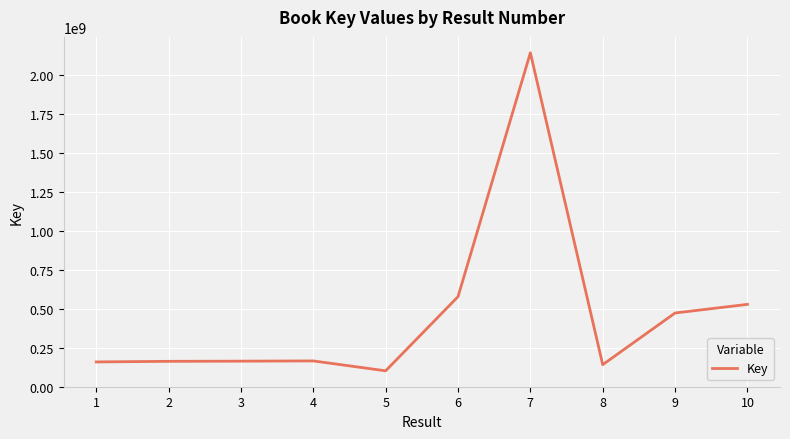

True or false: there are more than 0 points higher than both neighbors.

True